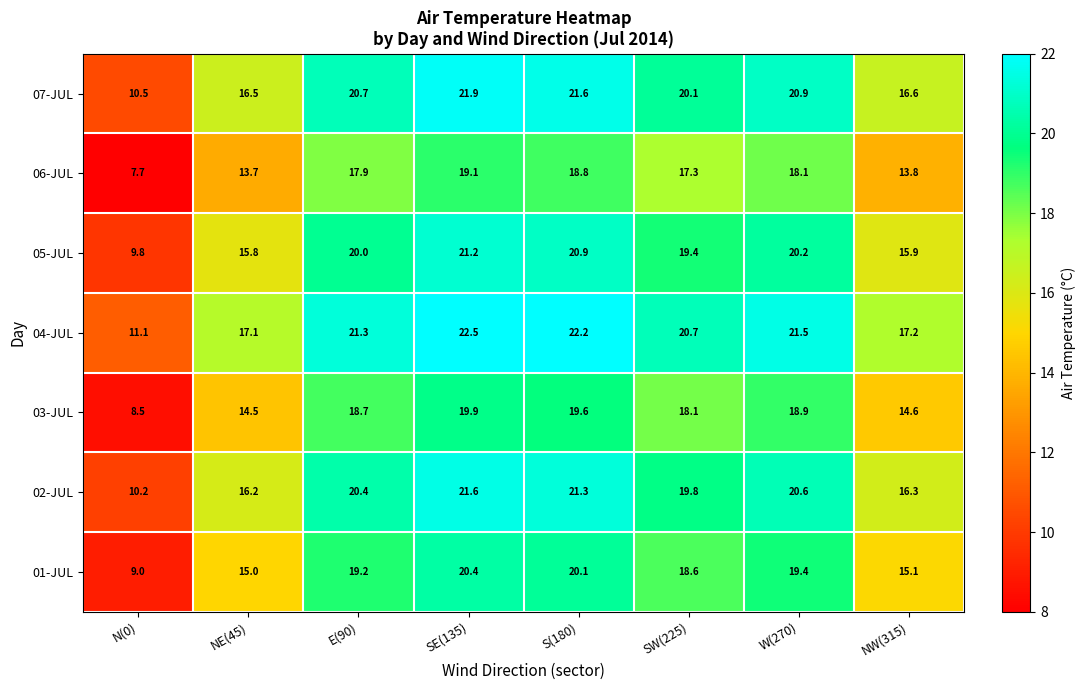

Rank the series at SW(225) from highest to lowest value.

04-JUL, 07-JUL, 02-JUL, 05-JUL, 01-JUL, 03-JUL, 06-JUL